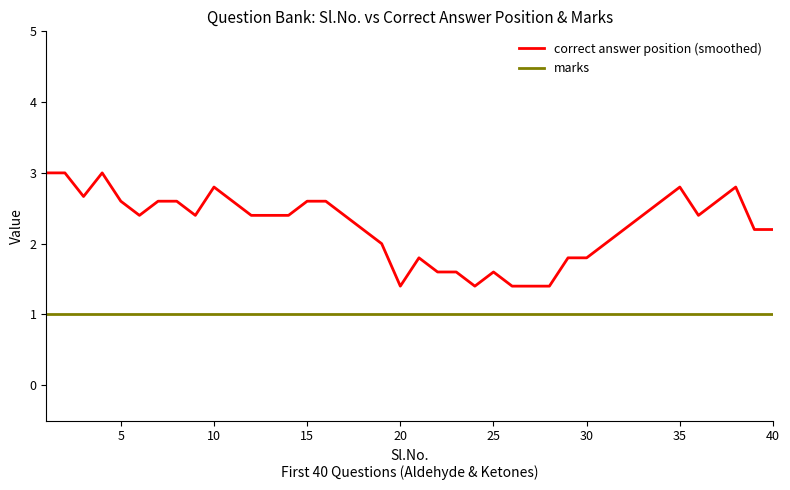

Does the chart have visible grid lines?

No